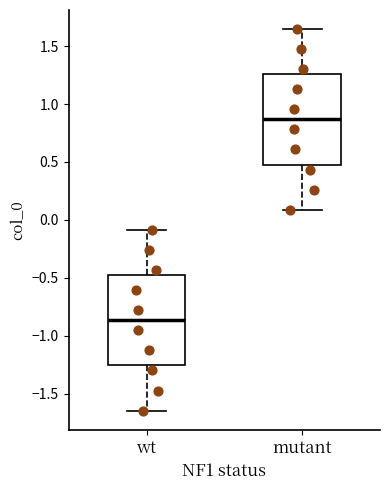

Which box has the lowest median line?

wt